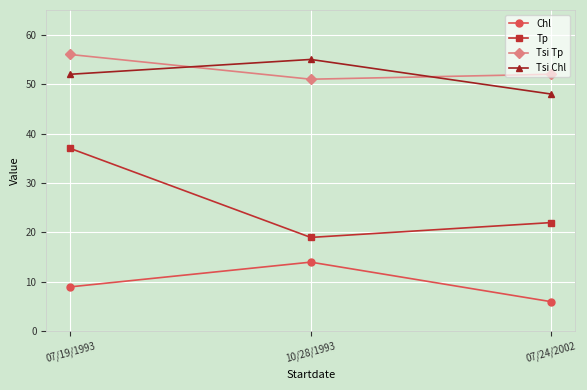

What position from the left is 07/24/2002?

3